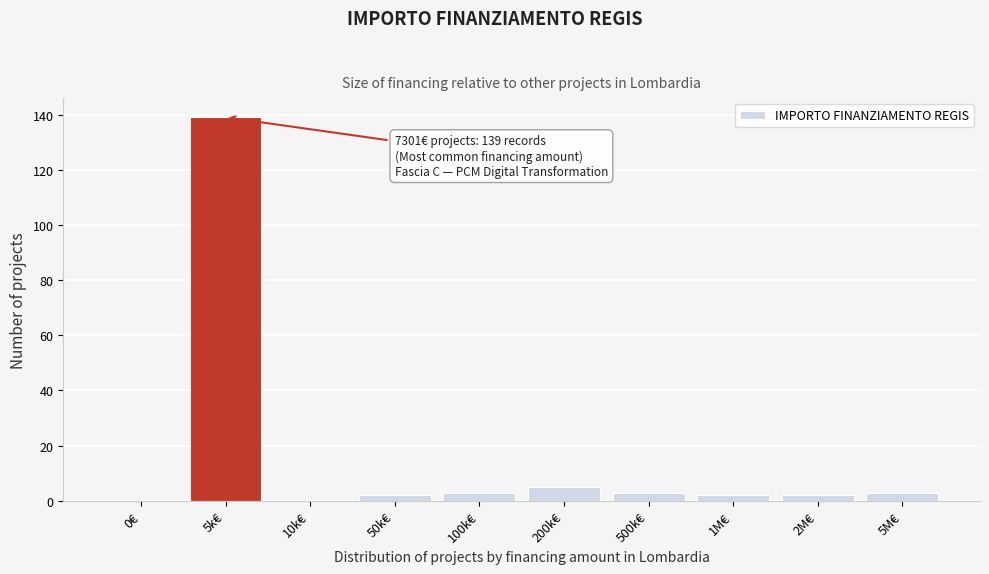

Reading right to left, what are all the values shown in this chart?

5M€=3	2M€=2	1M€=2	500k€=3	200k€=5	100k€=3	50k€=2	10k€=0	5k€=139	0€=0